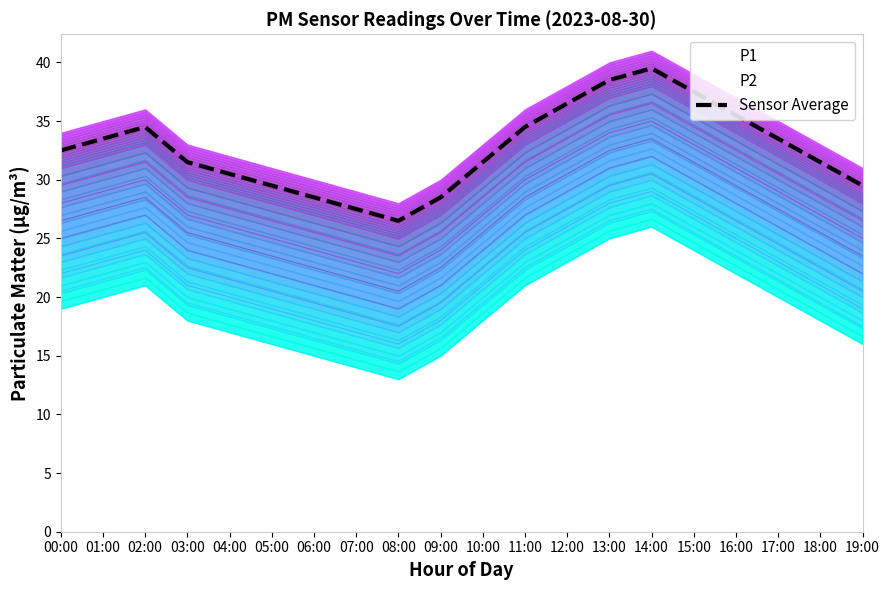

Which category has the lowest value across all series?

08:00